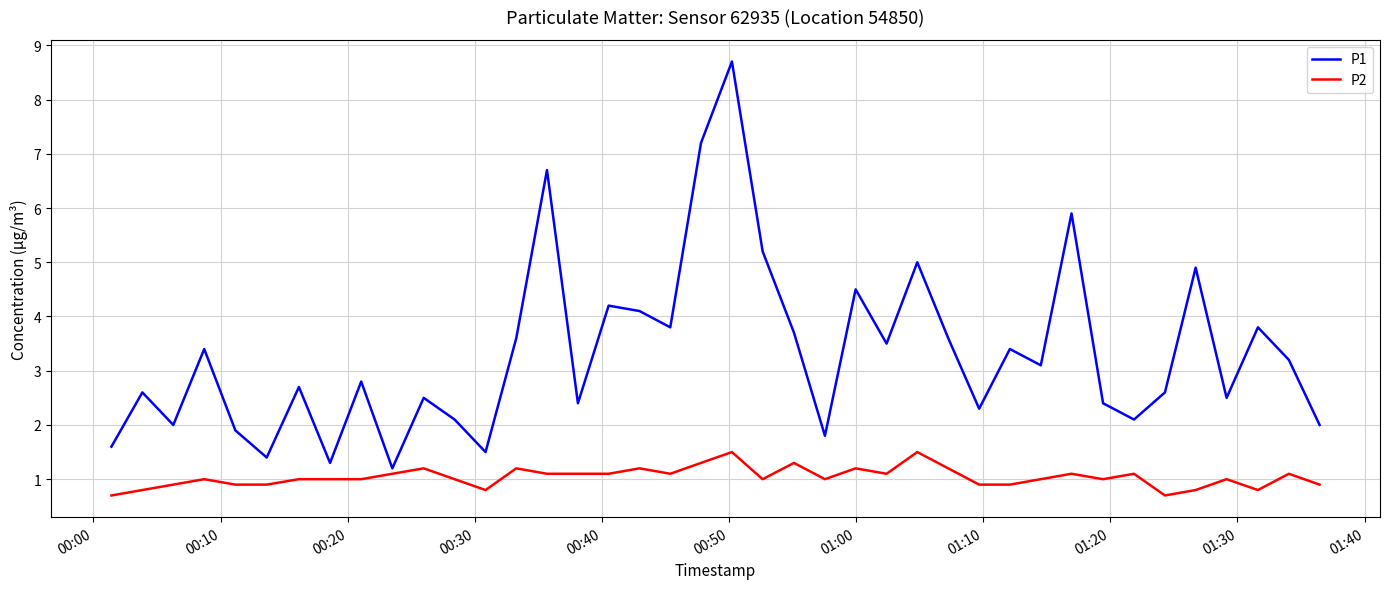

Which series has the largest total across all categories?

P1